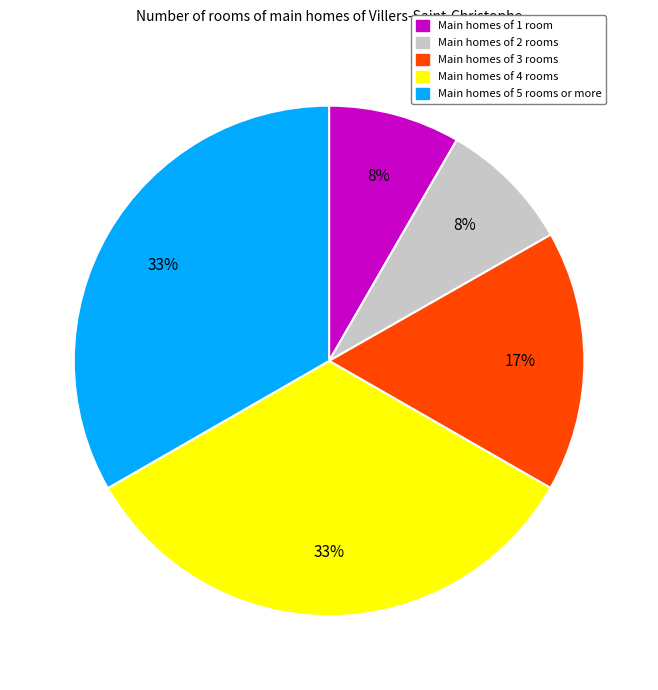

Is there a majority slice in this chart?

No